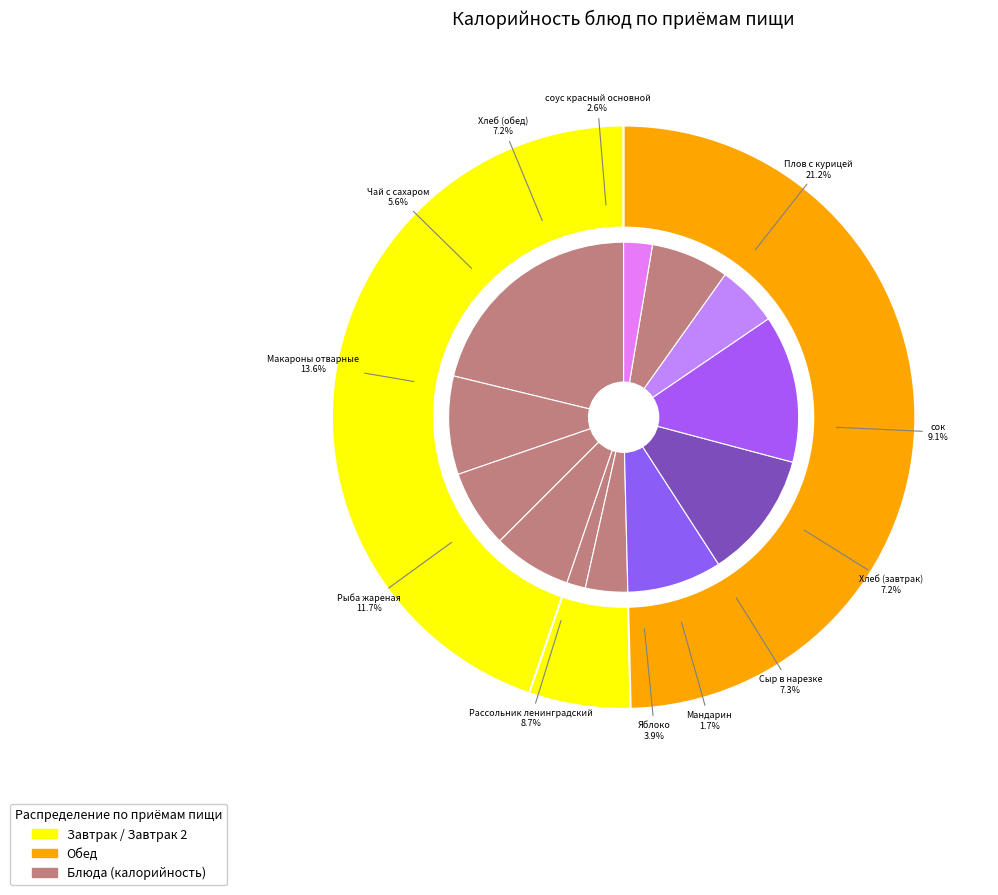

Rank the categories by value from highest to lowest.

Плов с курицей, Макароны отварные, Рыба жареная, сок, Рассольник ленинградский, Сыр в нарезке, Хлеб (завтрак), Хлеб (обед), Чай с сахаром, Яблоко, соус красный основной, Мандарин